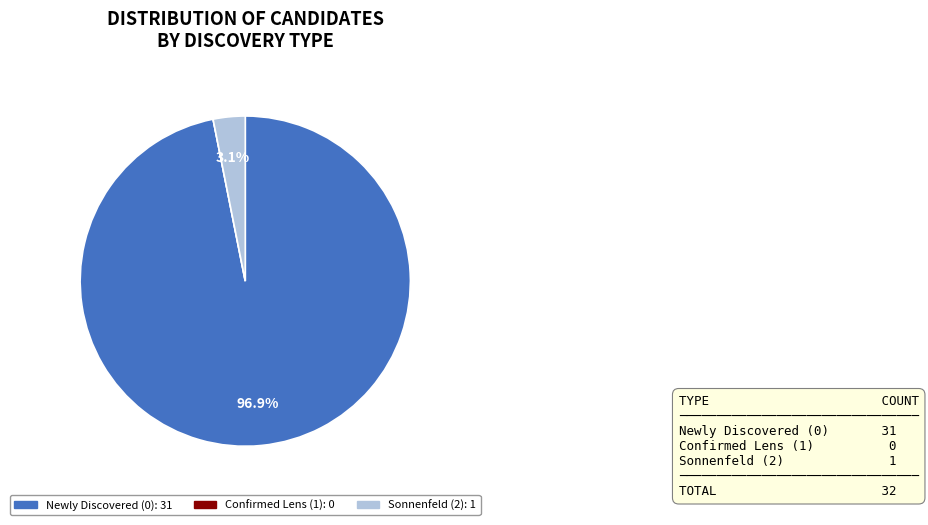

Is there any slice that represents more than half of the pie?

Yes